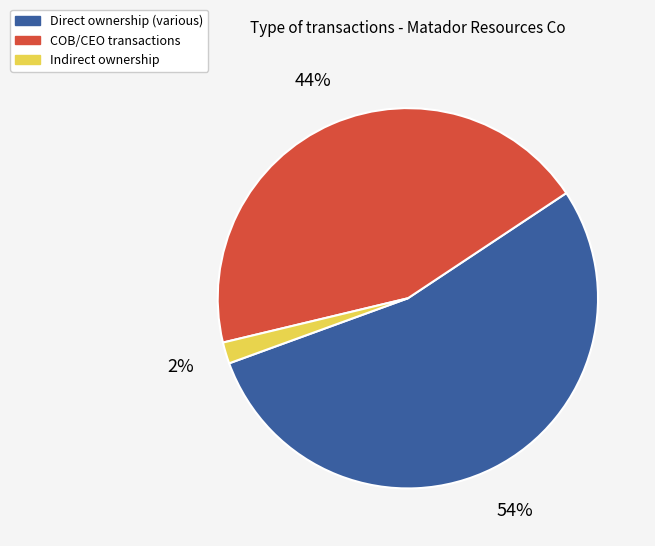

How many slices are in this pie chart?

3